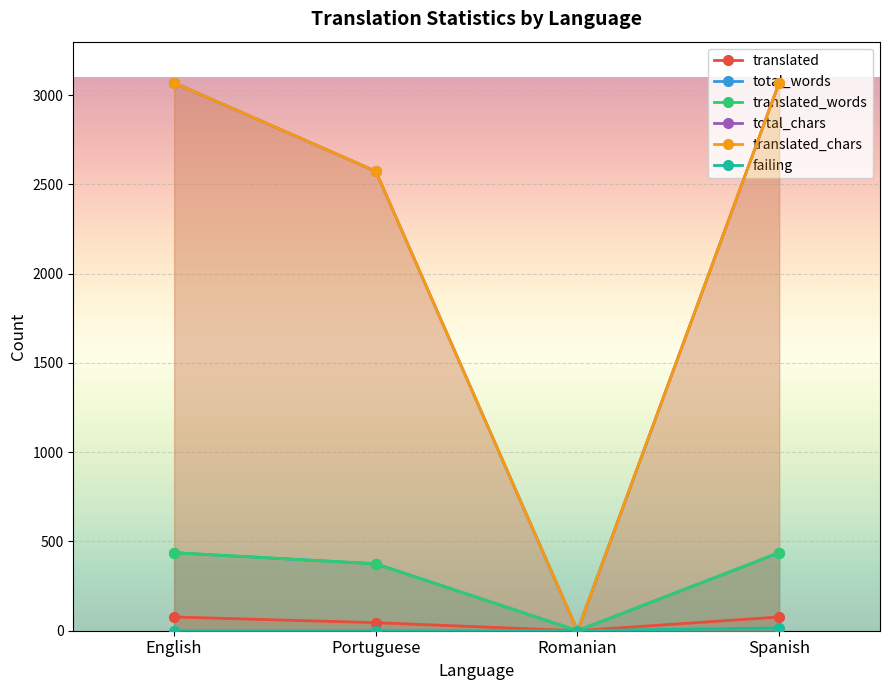

What is the label of the 3rd point from the right?

Portuguese